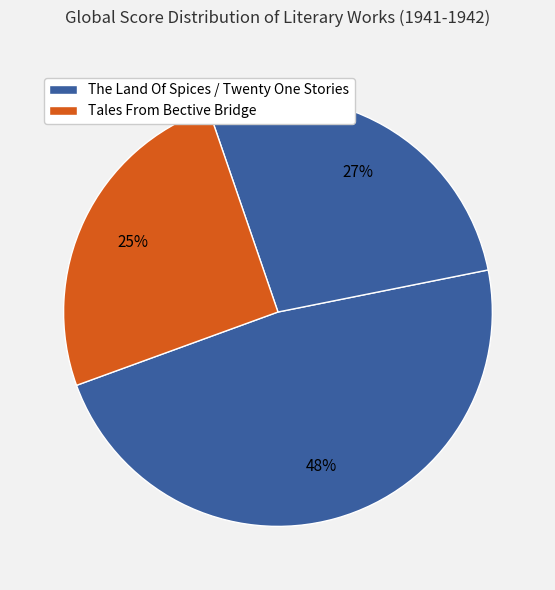

How many slices are in this pie chart?

3